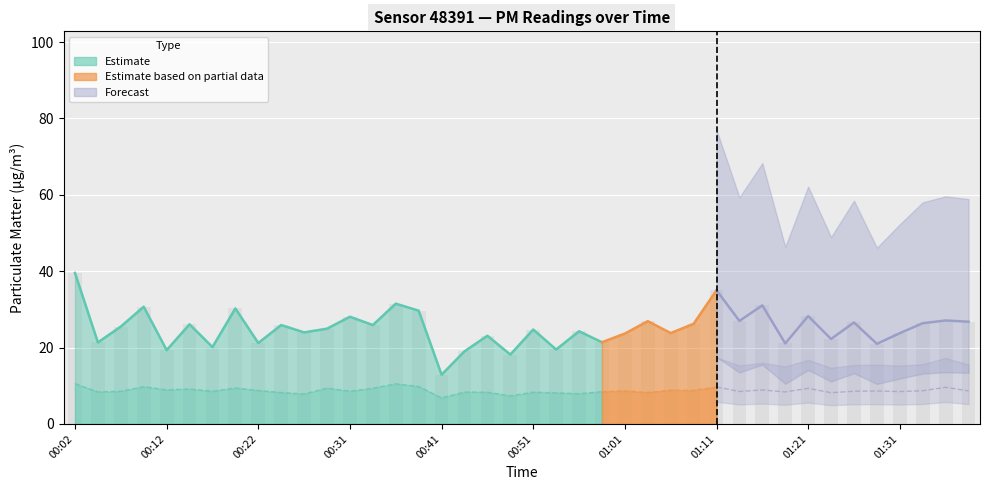

What is the value of the 4th bar from the left?

30.7